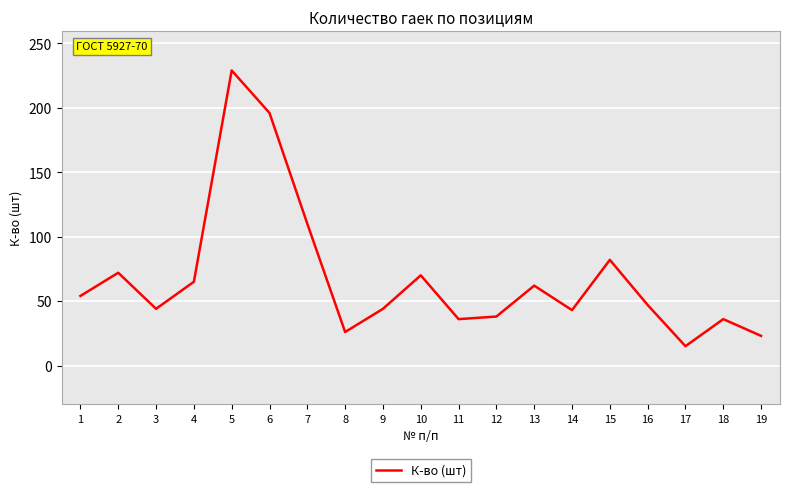

At which category does the chart reach its minimum across all series?

17